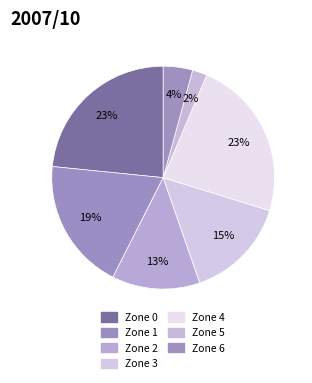

Approximately how many times larger is the value at Zone 1 compared to Zone 3?

1.3